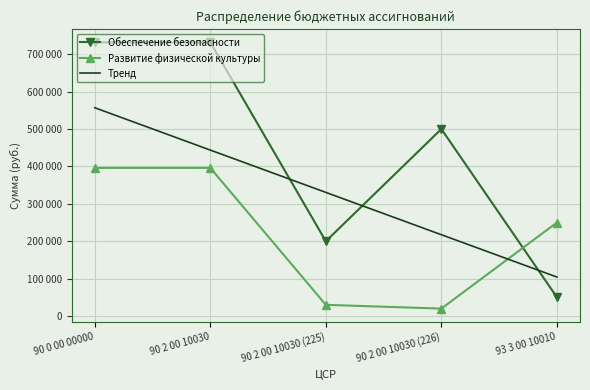

At which category is the sum across all series the highest?

90 0 00 00000